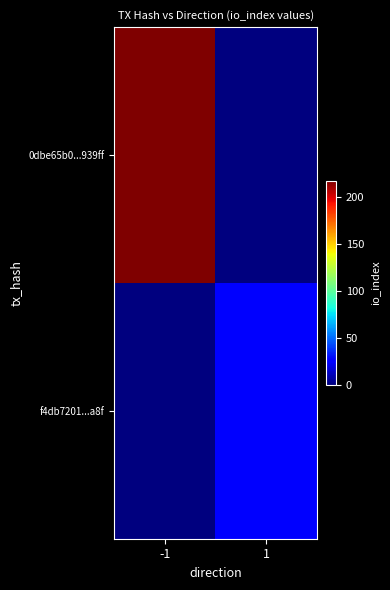

At how many categories does at least one series exceed 13?

2